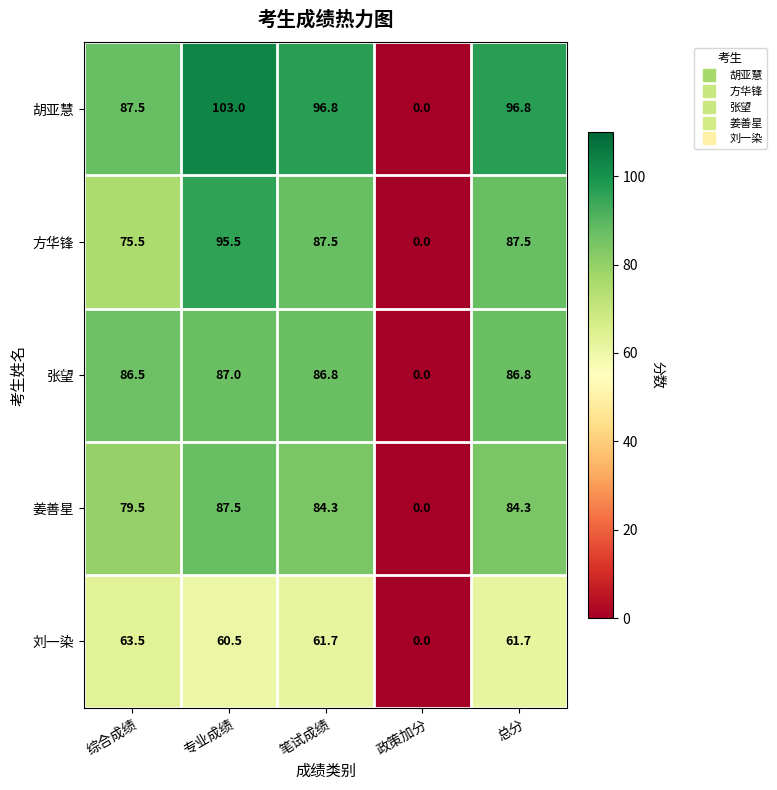

At how many categories does at least one series exceed 59?

4